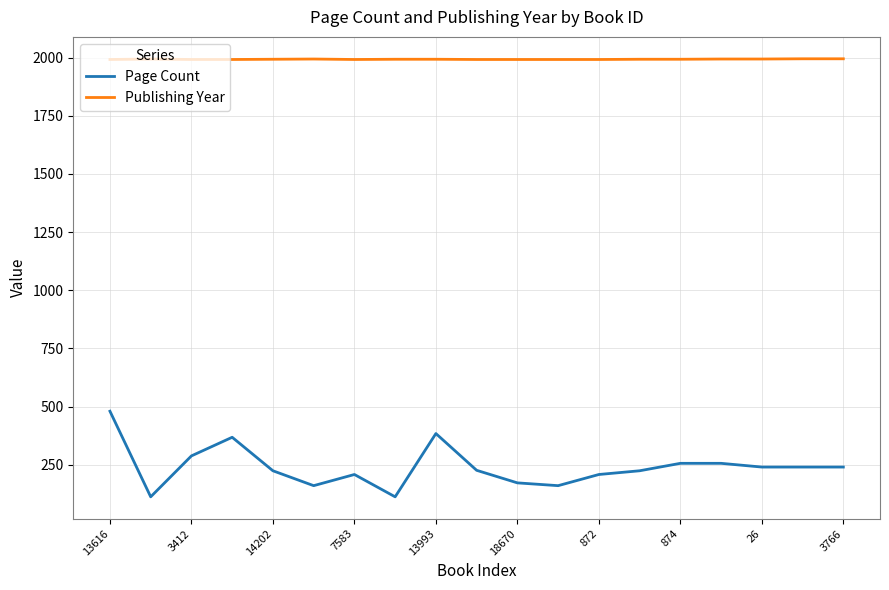

What is the highest value of the Page Count series?

480